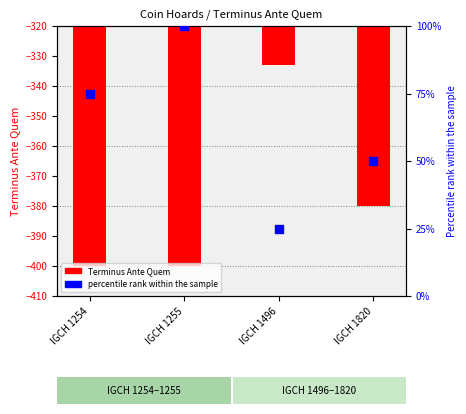

What are all the series names shown in the legend?

Terminus Ante Quem, percentile rank within the sample